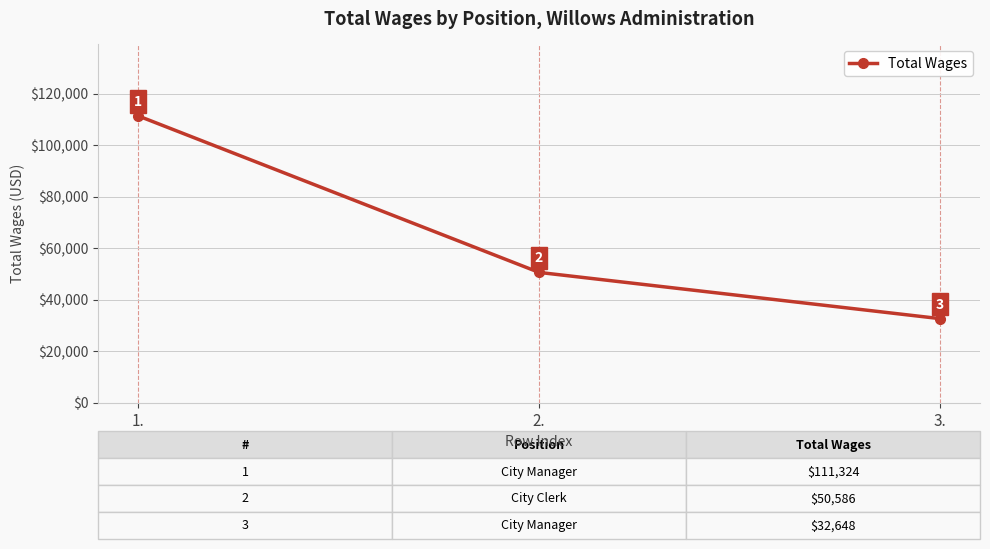

What is the average value?

64853